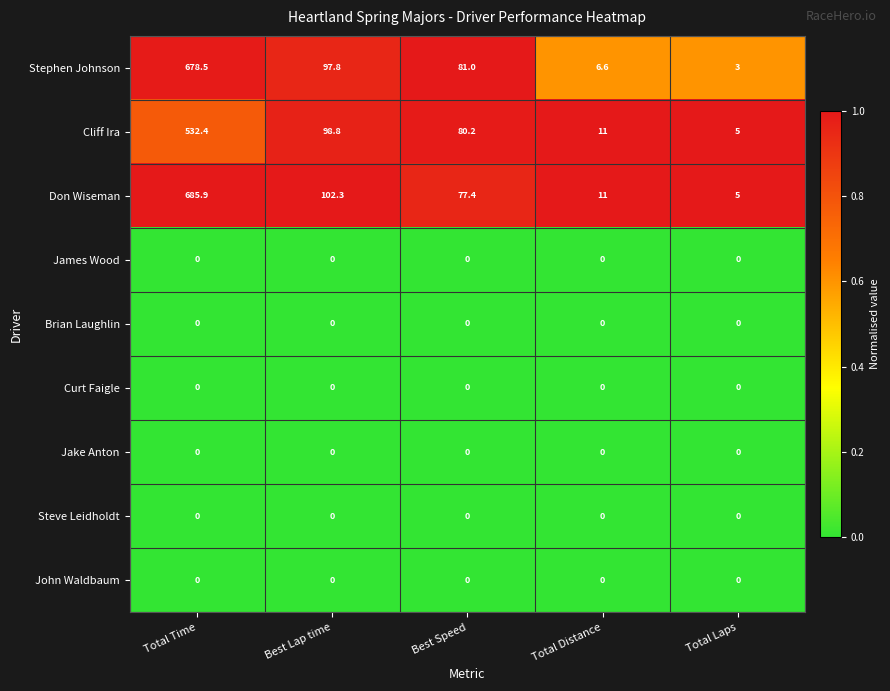

At how many categories does at least one series exceed 0?

5